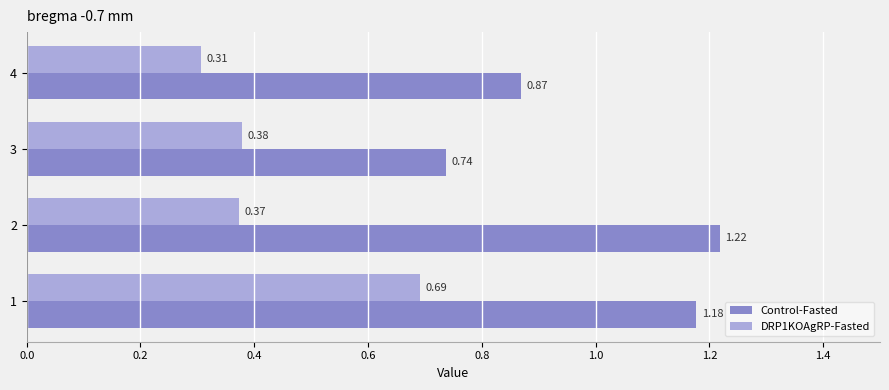

How many values in the Control-Fasted series are below 1?

2